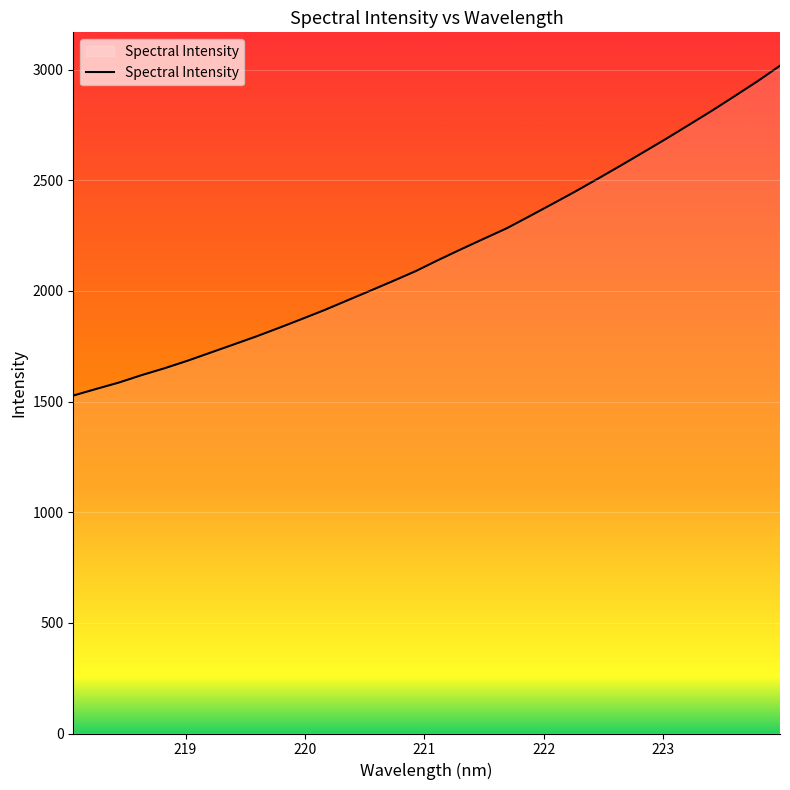

What is the maximum value shown in the chart?

3017.9